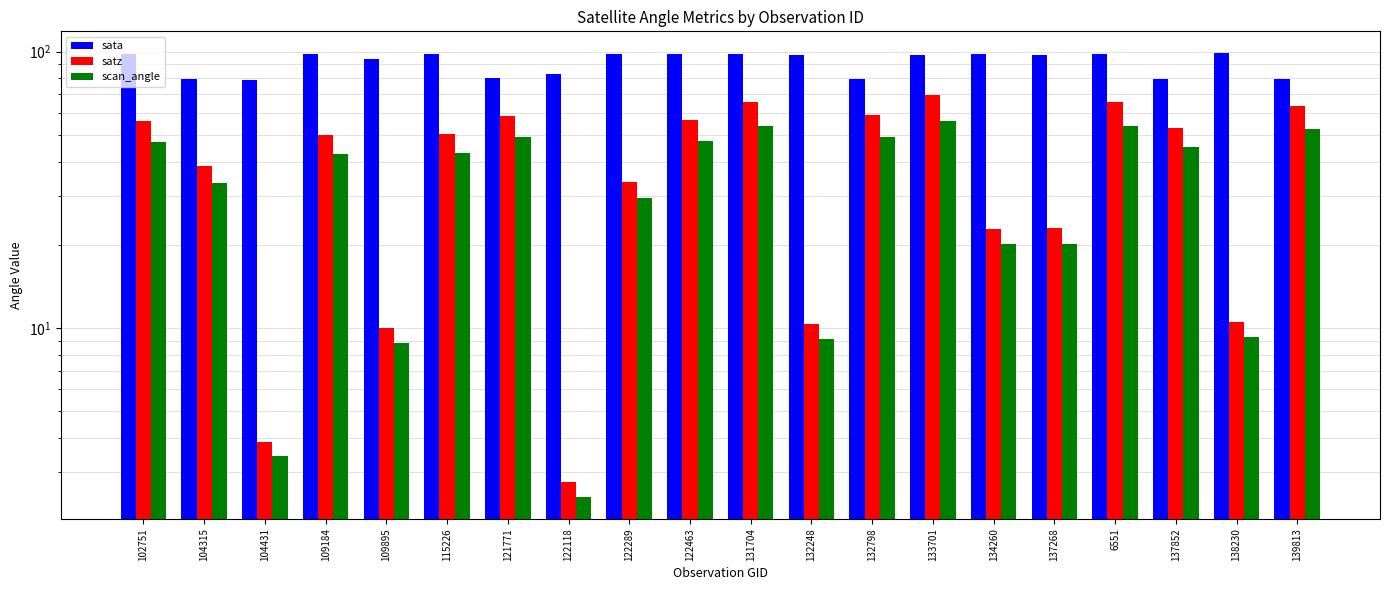

How many bars are there in each group?

3